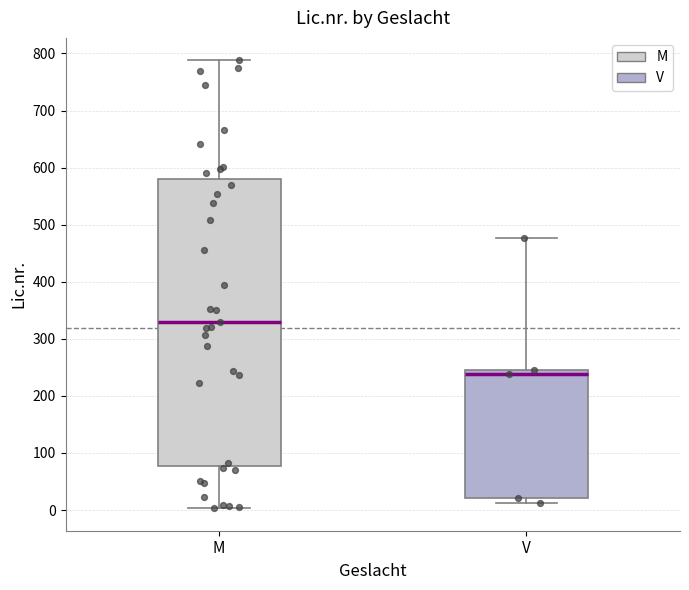

Which box's median line is the lowest?

V